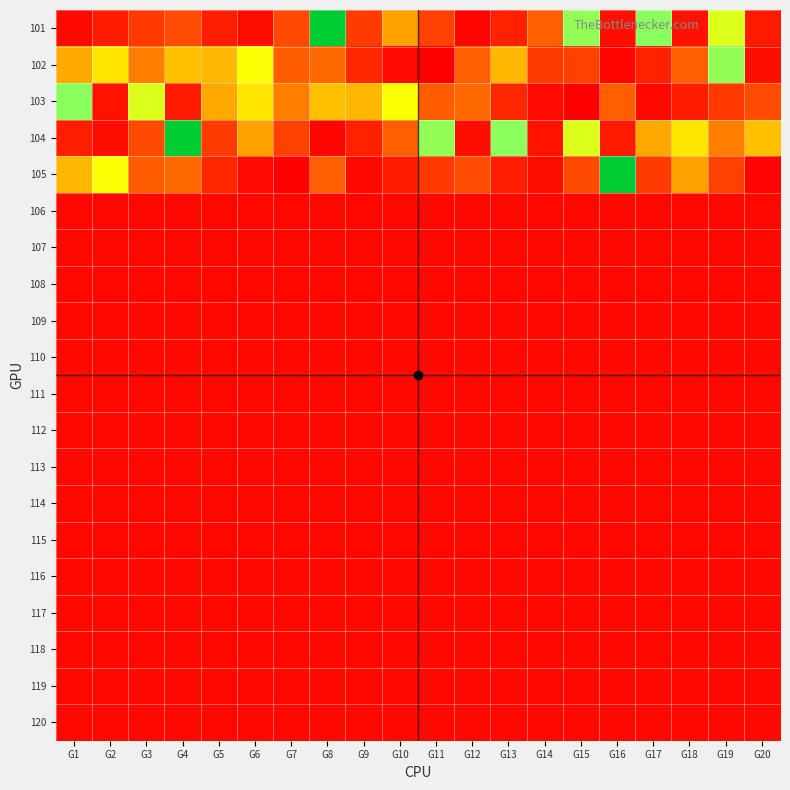

At which category is the sum across all series the highest?

G4